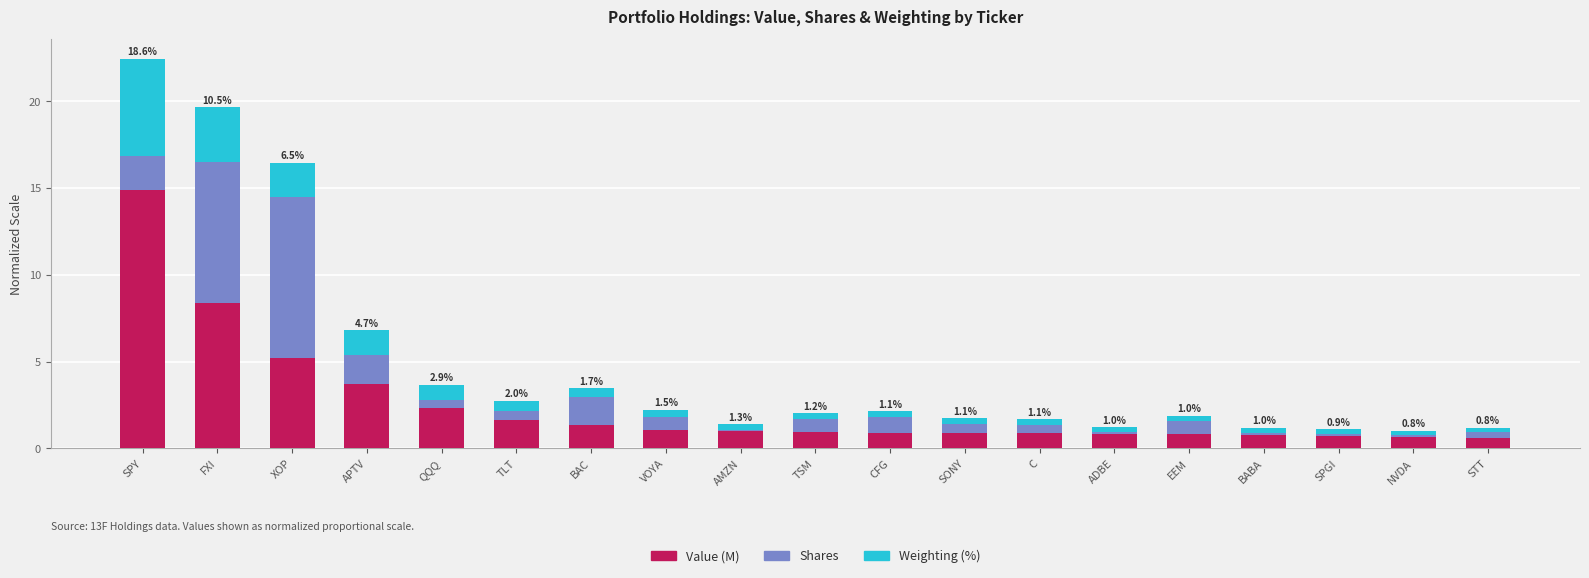

At which category is the sum across all series the highest?

SPY